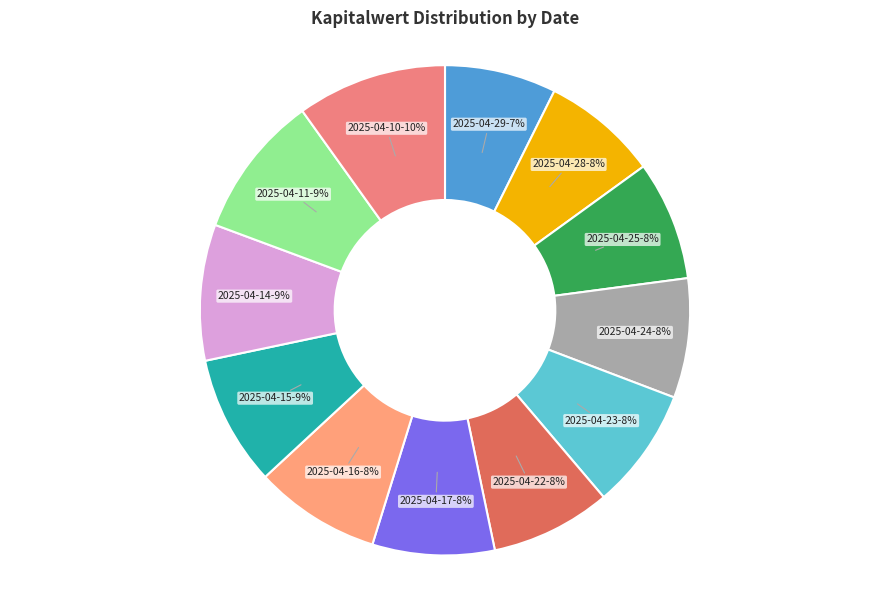

How many segments does this pie chart have?

12